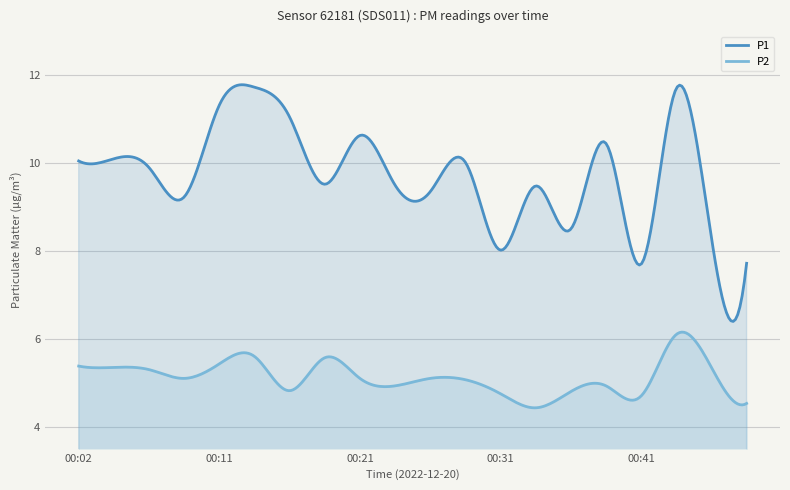

True or false: P2 has a value of 9.0 at 00:14.

False